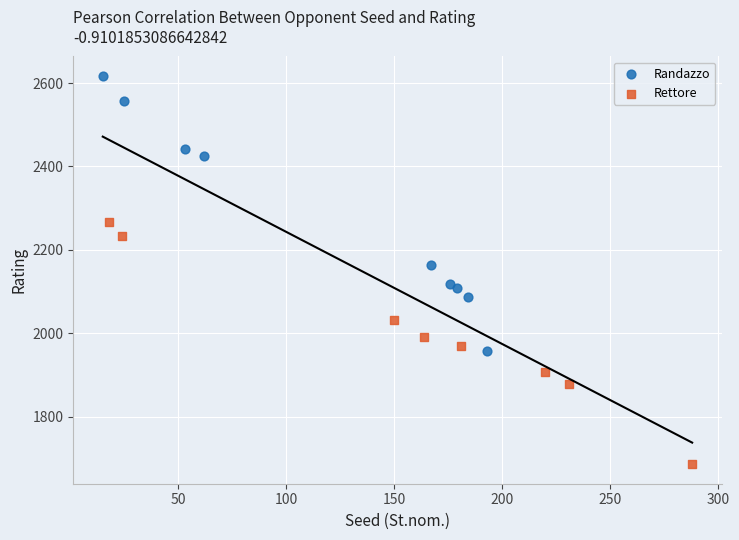

Which series has the widest spread of Y values?

Randazzo